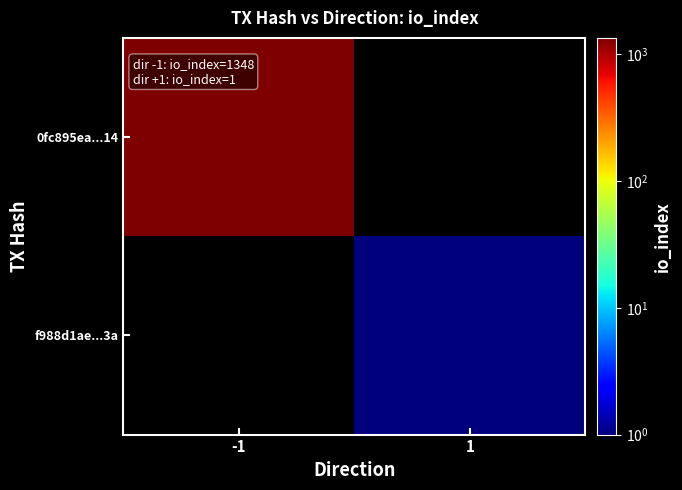

What is the spread (max minus min) of values at 1?

1